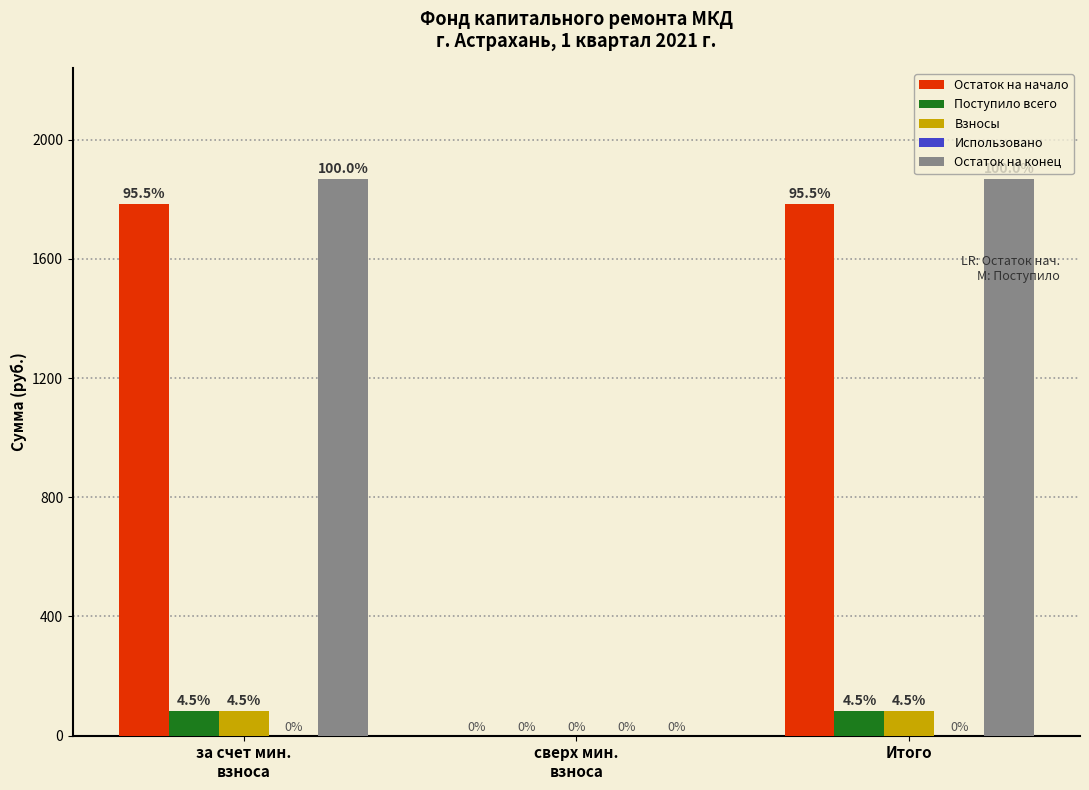

Are the bars horizontal?

No